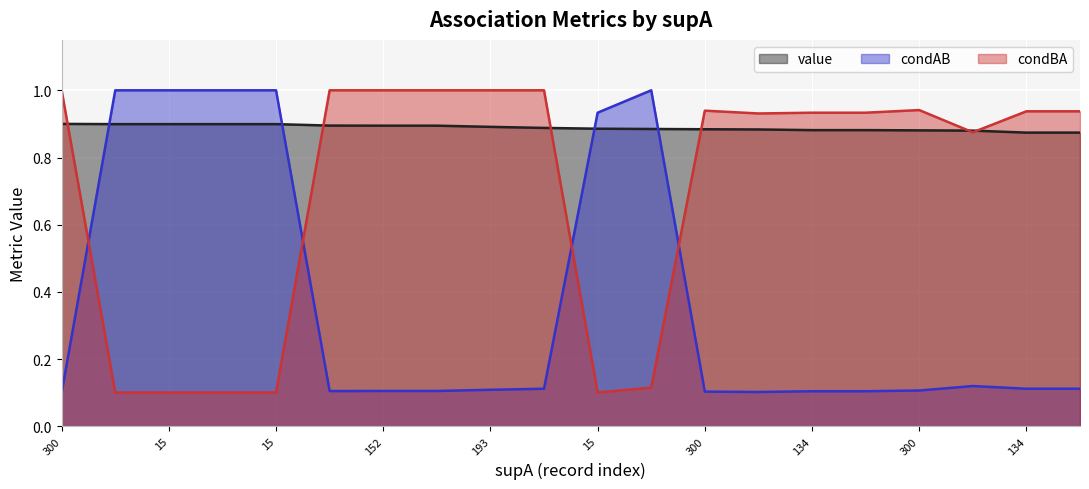

Which series has the largest range (max minus min)?

condAB